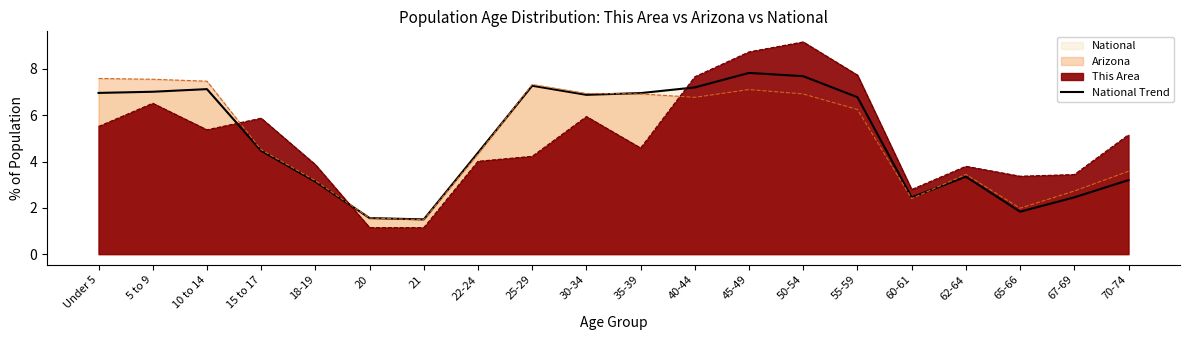

How many data points does each series have?

20